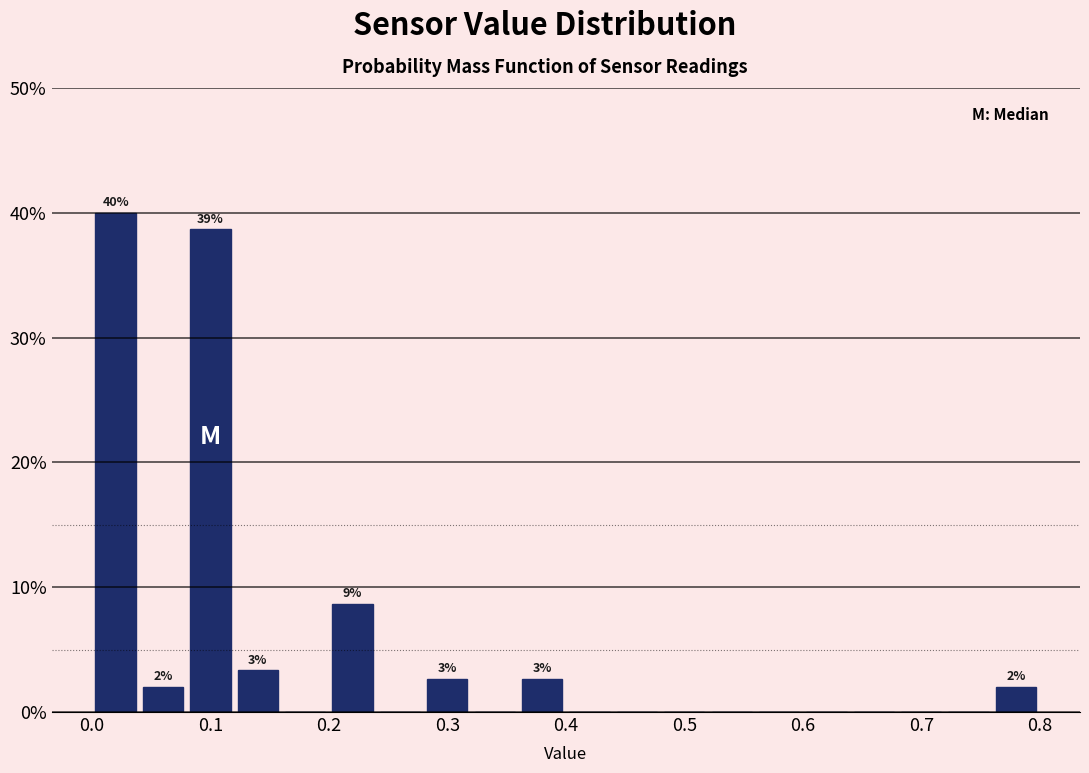

Which range on the x-axis has the tallest bar?

0.00 to 0.04